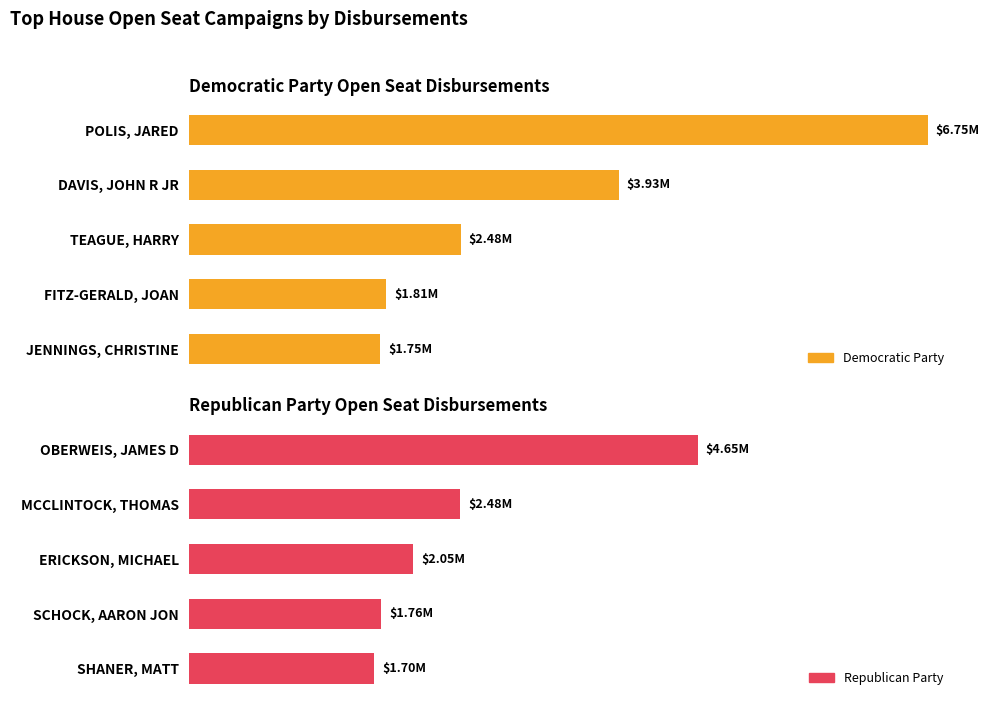

Which series has the largest total across all categories?

Democratic Party